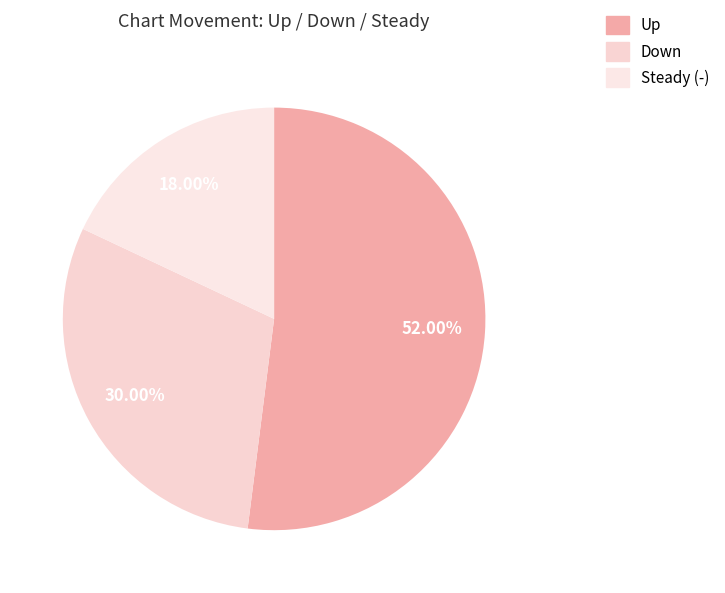

How many slices are in this pie chart?

3